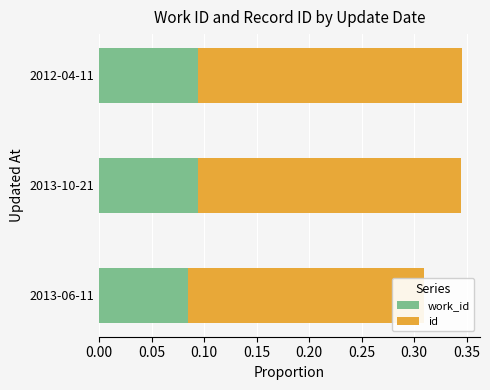

Which series changed the most between 2013-10-21 and 2012-04-11?

id